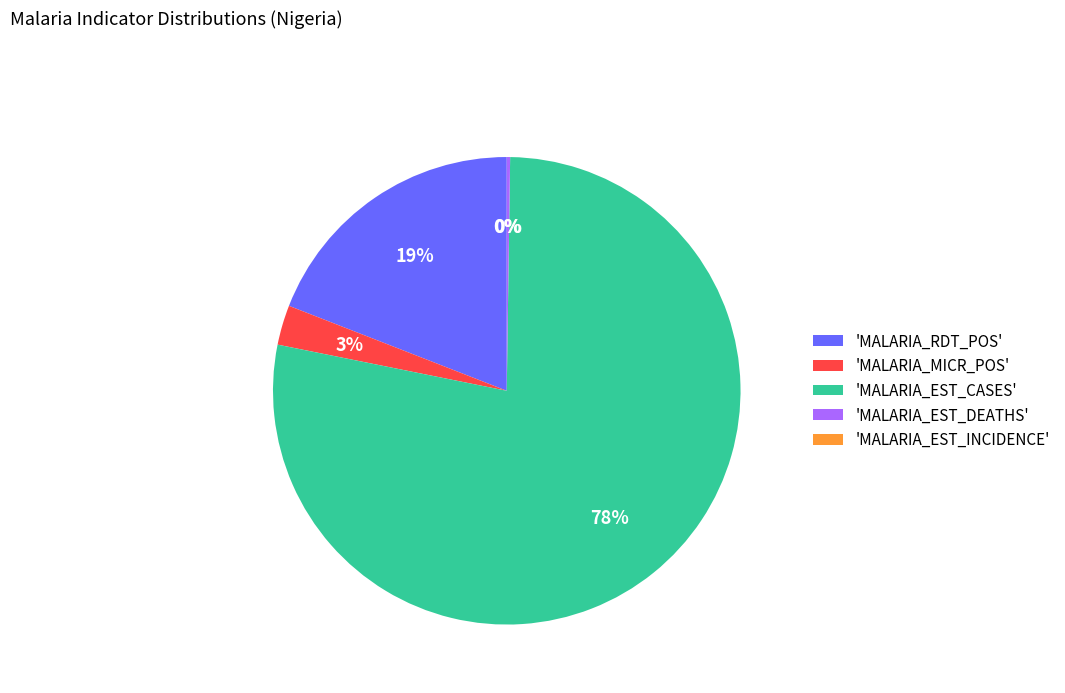

Between 'MALARIA_MICR_POS' and 'MALARIA_EST_CASES', which is larger?

'MALARIA_EST_CASES'